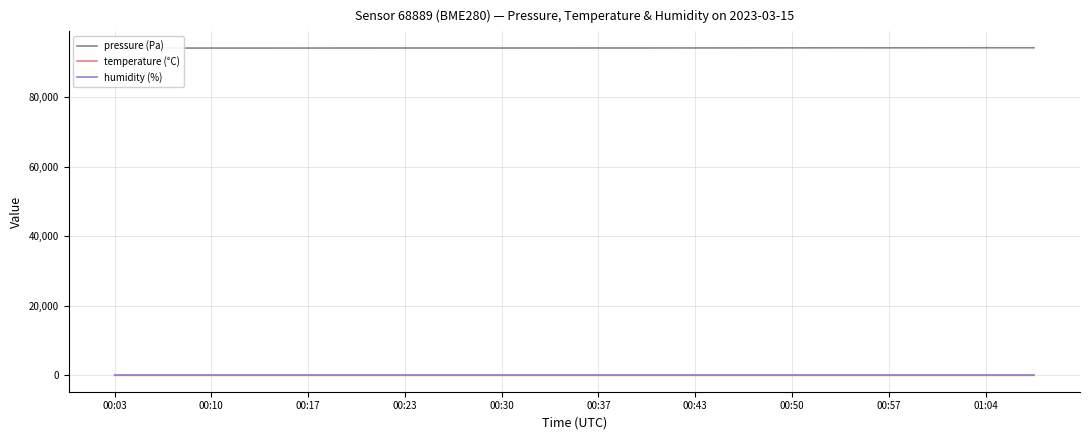

What is the value of the pressure (Pa) point at the 9th from the left?

94190.8